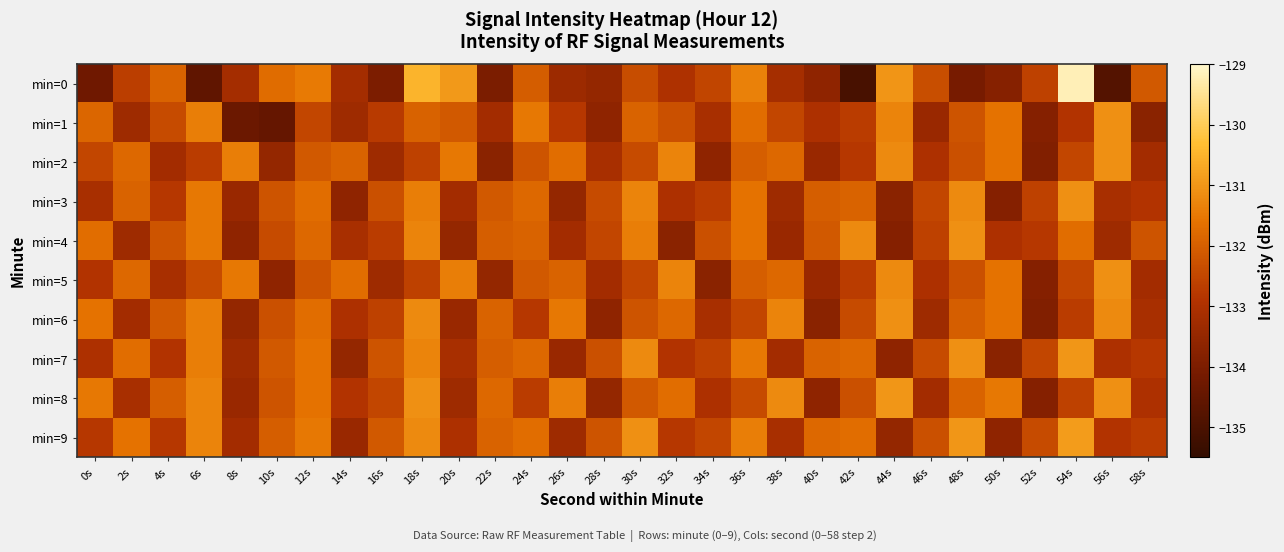

Reading right to left, what are all the values shown in this chart?

min=0: 58s=-132.1	56s=-134.8	54s=-129.2	52s=-132.6	50s=-133.8	48s=-134.1	46s=-132.3	44s=-131.0	42s=-135.1	40s=-133.6	38s=-133.2	36s=-131.4	34s=-132.5	32s=-133.0	30s=-132.4	28s=-133.5	26s=-133.3	24s=-132.0	22s=-134.0	20s=-131.0	18s=-130.5	16s=-134.0	14s=-133.2	12s=-131.5	10s=-131.7	8s=-133.2	6s=-134.6	4s=-131.9	2s=-132.7	0s=-134.3
min=1: 58s=-133.7	56s=-131.1	54s=-132.9	52s=-133.8	50s=-131.6	48s=-132.2	46s=-133.4	44s=-131.3	42s=-132.7	40s=-133.0	38s=-132.5	36s=-131.7	34s=-133.1	32s=-132.3	30s=-131.9	28s=-133.6	26s=-132.8	24s=-131.5	22s=-133.2	20s=-132.1	18s=-131.9	16s=-132.7	14s=-133.3	12s=-132.5	10s=-134.5	8s=-134.3	6s=-131.4	4s=-132.4	2s=-133.3	0s=-131.9
min=2: 58s=-133.2	56s=-131.1	54s=-132.5	52s=-133.9	50s=-131.6	48s=-132.3	46s=-133.0	44s=-131.2	42s=-132.8	40s=-133.4	38s=-131.8	36s=-132.0	34s=-133.6	32s=-131.3	30s=-132.4	28s=-133.1	26s=-131.7	24s=-132.2	22s=-133.7	20s=-131.5	18s=-132.6	16s=-133.3	14s=-131.9	12s=-132.1	10s=-133.5	8s=-131.4	6s=-132.7	4s=-133.2	2s=-131.8	0s=-132.5
min=3: 58s=-132.9	56s=-133.1	54s=-131.1	52s=-132.6	50s=-133.8	48s=-131.2	46s=-132.5	44s=-133.7	42s=-131.9	40s=-132.0	38s=-133.3	36s=-131.6	34s=-132.7	32s=-133.0	30s=-131.3	28s=-132.4	26s=-133.5	24s=-131.8	22s=-132.1	20s=-133.2	18s=-131.4	16s=-132.3	14s=-133.6	12s=-131.7	10s=-132.2	8s=-133.4	6s=-131.5	4s=-132.8	2s=-131.9	0s=-133.1
min=4: 58s=-132.2	56s=-133.3	54s=-131.7	52s=-132.8	50s=-133.0	48s=-131.1	46s=-132.6	44s=-133.8	42s=-131.2	40s=-132.1	38s=-133.4	36s=-131.6	34s=-132.3	32s=-133.7	30s=-131.4	28s=-132.5	26s=-133.2	24s=-131.9	22s=-132.0	20s=-133.5	18s=-131.3	16s=-132.7	14s=-133.1	12s=-131.8	10s=-132.4	8s=-133.6	6s=-131.5	4s=-132.2	2s=-133.3	0s=-131.7
min=5: 58s=-133.2	56s=-131.1	54s=-132.5	52s=-133.8	50s=-131.6	48s=-132.3	46s=-133.0	44s=-131.2	42s=-132.7	40s=-133.4	38s=-131.8	36s=-132.0	34s=-133.7	32s=-131.3	30s=-132.5	28s=-133.2	26s=-131.9	24s=-132.1	22s=-133.5	20s=-131.4	18s=-132.6	16s=-133.3	14s=-131.7	12s=-132.2	10s=-133.6	8s=-131.5	6s=-132.4	4s=-133.1	2s=-131.8	0s=-132.9
min=6: 58s=-133.1	56s=-131.2	54s=-132.7	52s=-133.9	50s=-131.6	48s=-132.0	46s=-133.3	44s=-131.1	42s=-132.4	40s=-133.7	38s=-131.3	36s=-132.5	34s=-133.1	32s=-131.8	30s=-132.2	28s=-133.6	26s=-131.5	24s=-132.8	22s=-131.9	20s=-133.4	18s=-131.2	16s=-132.6	14s=-133.0	12s=-131.7	10s=-132.3	8s=-133.5	6s=-131.4	4s=-132.1	2s=-133.2	0s=-131.6
min=7: 58s=-132.8	56s=-133.0	54s=-131.0	52s=-132.5	50s=-133.7	48s=-131.1	46s=-132.4	44s=-133.6	42s=-131.8	40s=-131.9	38s=-133.2	36s=-131.5	34s=-132.6	32s=-132.9	30s=-131.2	28s=-132.3	26s=-133.4	24s=-131.8	22s=-132.0	20s=-133.1	18s=-131.3	16s=-132.2	14s=-133.5	12s=-131.6	10s=-132.1	8s=-133.3	6s=-131.4	4s=-132.9	2s=-131.7	0s=-133.0
min=8: 58s=-133.0	56s=-131.1	54s=-132.6	52s=-133.8	50s=-131.5	48s=-131.9	46s=-133.2	44s=-131.0	42s=-132.3	40s=-133.6	38s=-131.2	36s=-132.4	34s=-133.0	32s=-131.7	30s=-132.1	28s=-133.5	26s=-131.4	24s=-132.7	22s=-131.8	20s=-133.3	18s=-131.1	16s=-132.5	14s=-132.9	12s=-131.6	10s=-132.2	8s=-133.4	6s=-131.3	4s=-132.0	2s=-133.1	0s=-131.5
min=9: 58s=-132.7	56s=-132.9	54s=-130.9	52s=-132.4	50s=-133.6	48s=-131.0	46s=-132.3	44s=-133.5	42s=-131.7	40s=-131.8	38s=-133.1	36s=-131.4	34s=-132.5	32s=-132.8	30s=-131.1	28s=-132.2	26s=-133.3	24s=-131.7	22s=-131.9	20s=-133.0	18s=-131.2	16s=-132.1	14s=-133.4	12s=-131.5	10s=-132.0	8s=-133.2	6s=-131.3	4s=-132.8	2s=-131.6	0s=-132.8